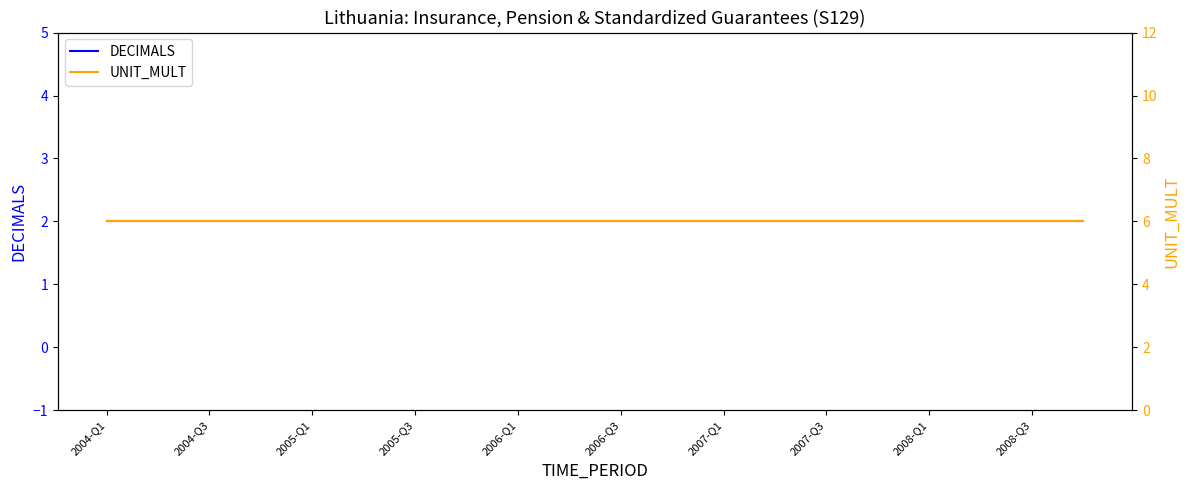

True or false: UNIT_MULT has more than 2 points higher than both neighbors.

False